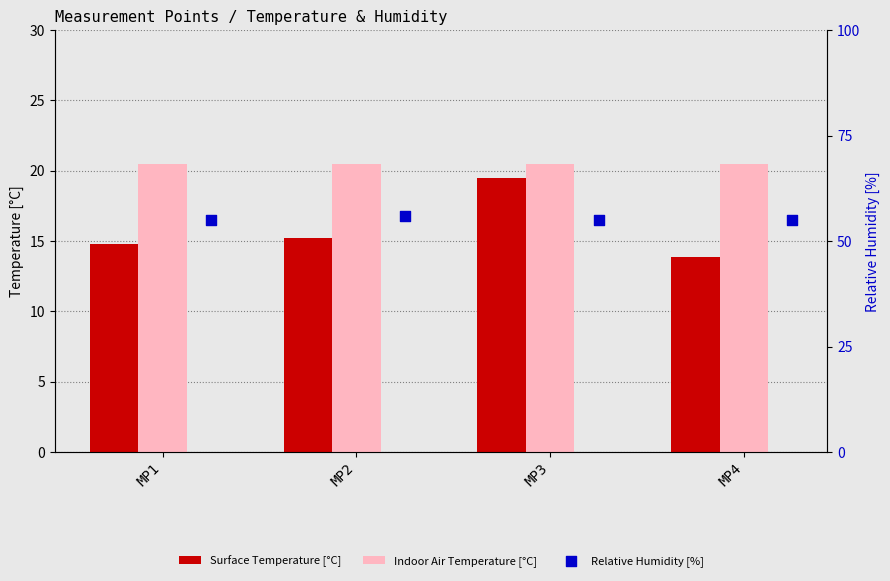

Which series contains the highest Y value?

Relative Humidity [%]